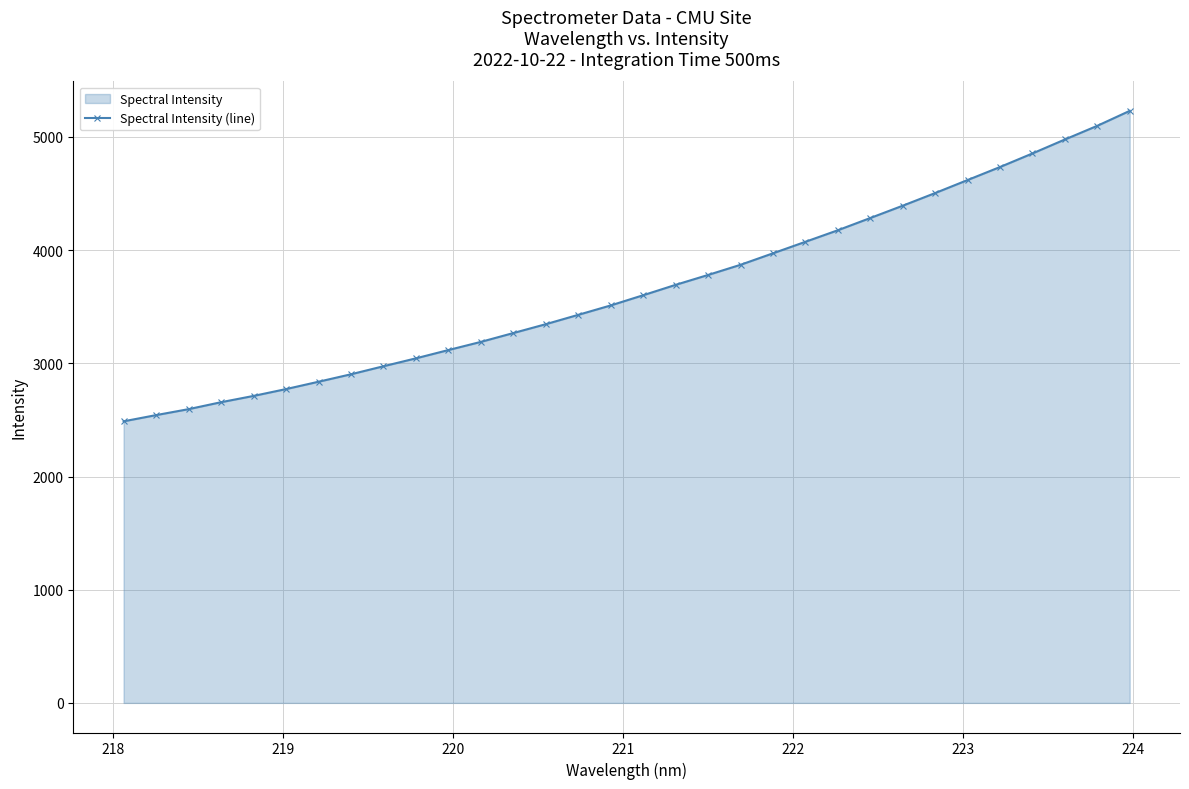

What is the difference between the maximum and second lowest values?

2687.7